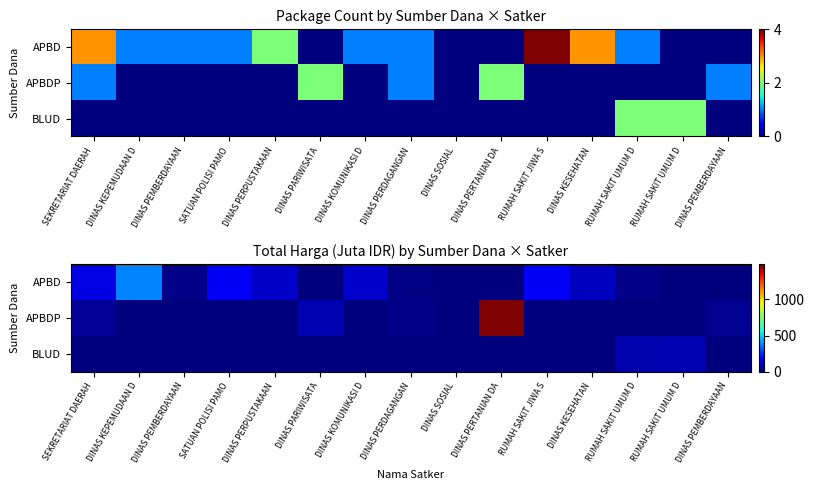

At RUMAH SAKIT JIWA S, list the series in order from largest to smallest.

APBD, APBDP, BLUD